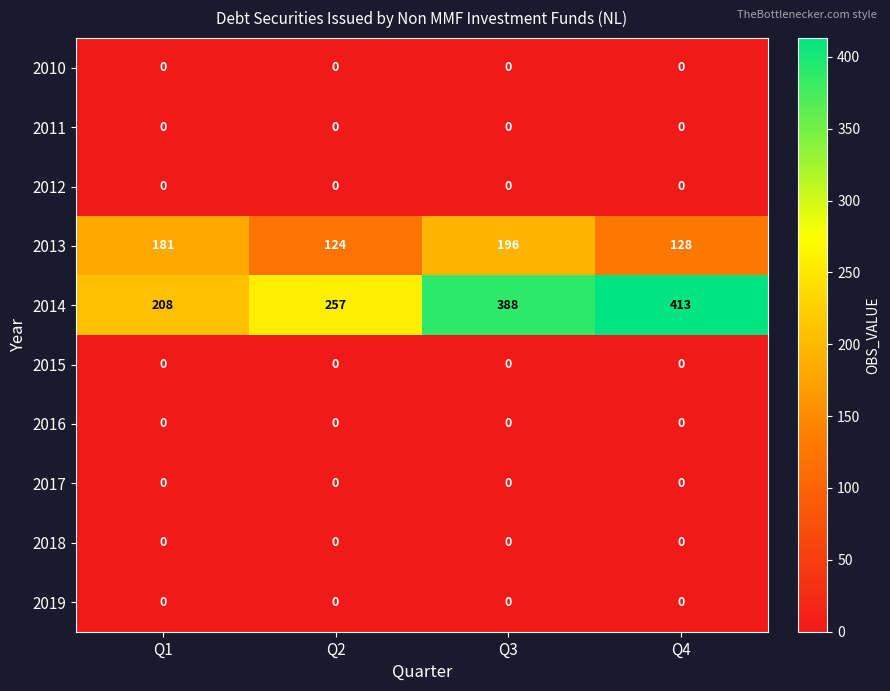

What is the spread (max minus min) of values at Q1?

208